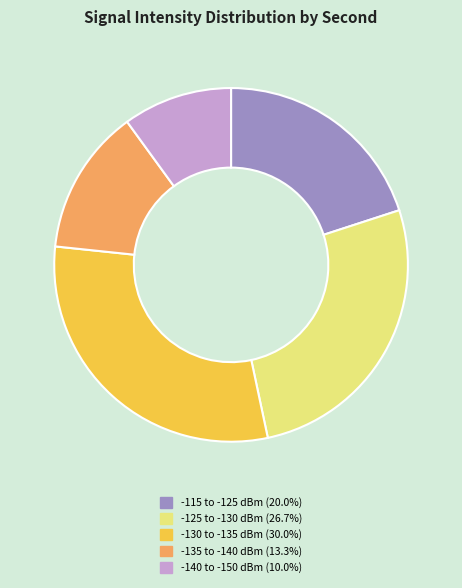

Does any single category account for the majority?

No